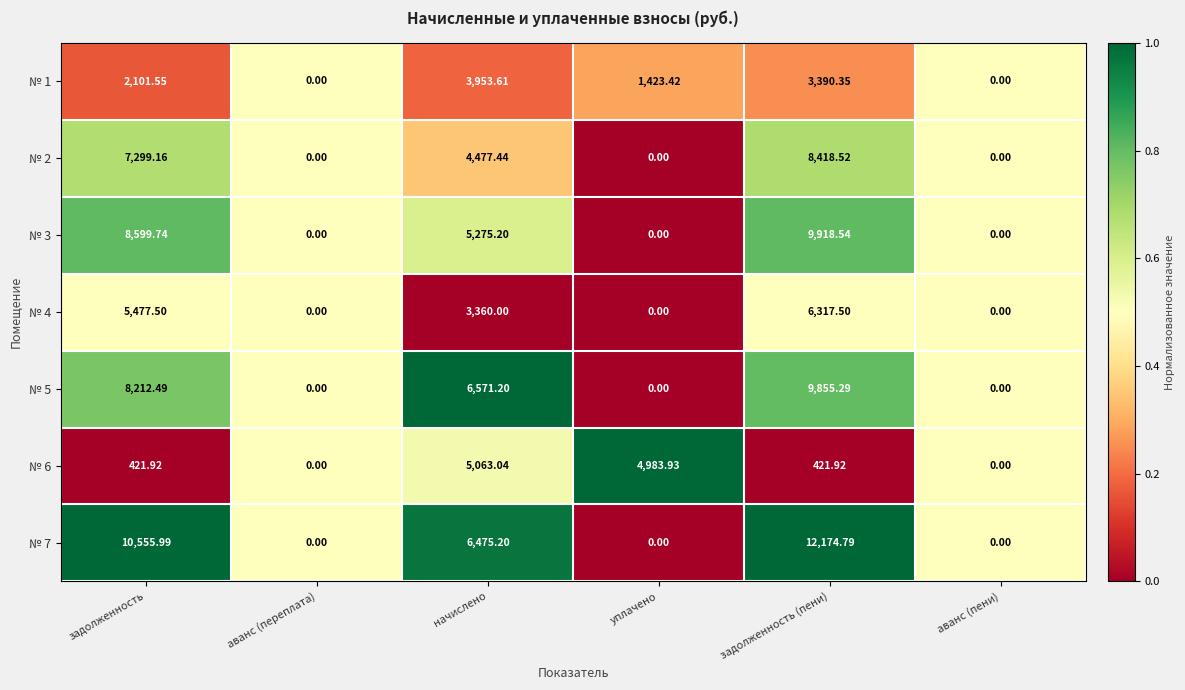

At which category is the sum across all series the highest?

задолженность (пени)